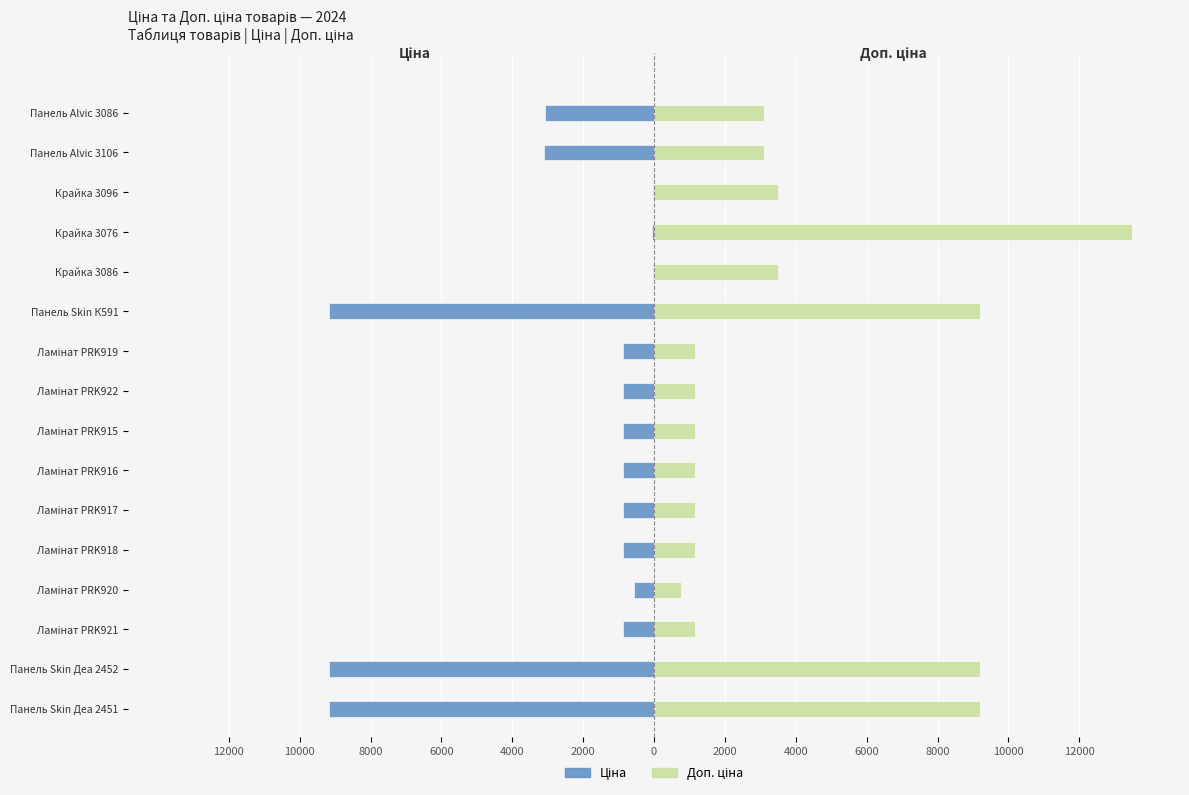

What is the average value of the Доп. ціна series?

3949.8